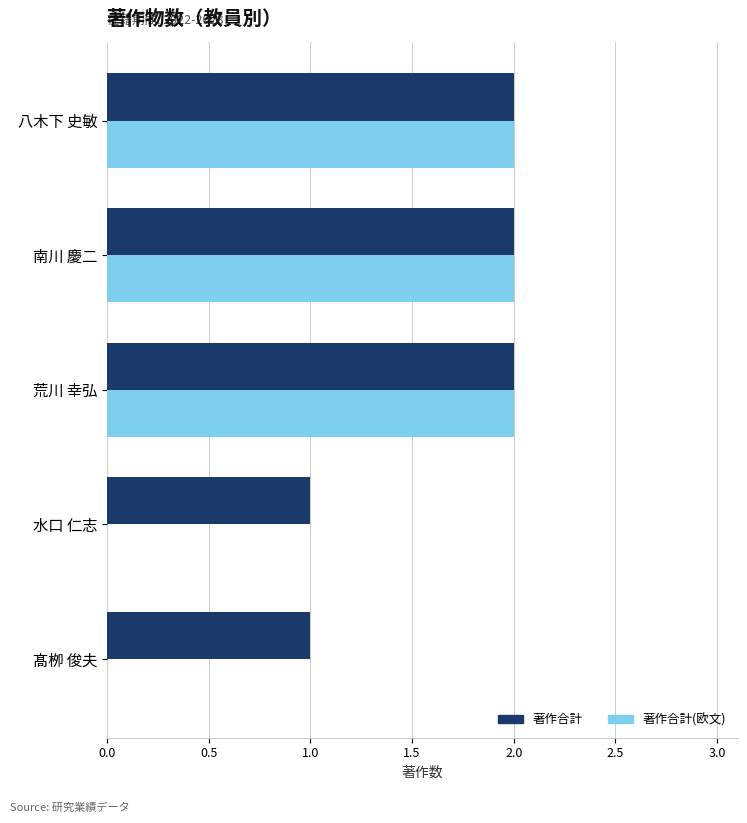

The value of 著作合計 at 水口 仁志 is 1. True or false?

True